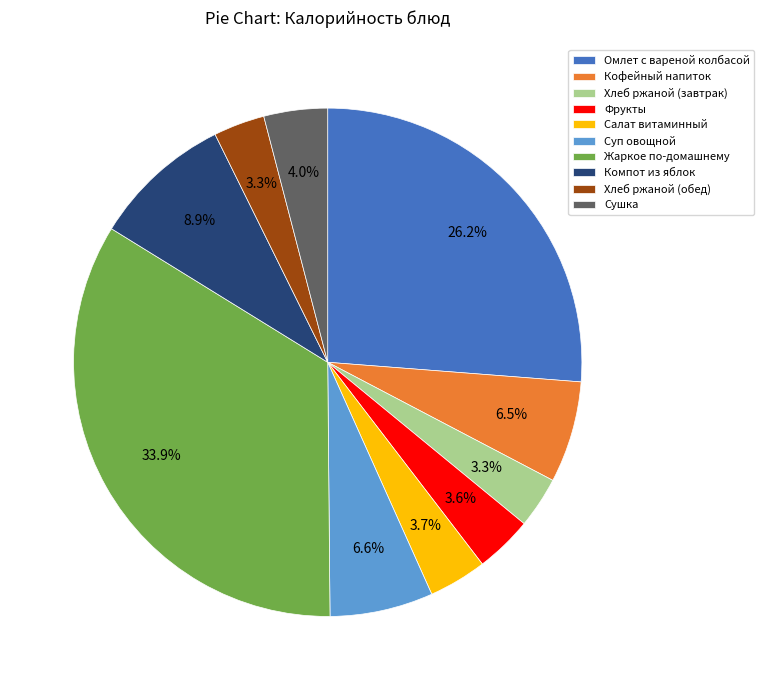

What is the total percentage of Сушка and Хлеб ржаной (завтрак)?

7.3%